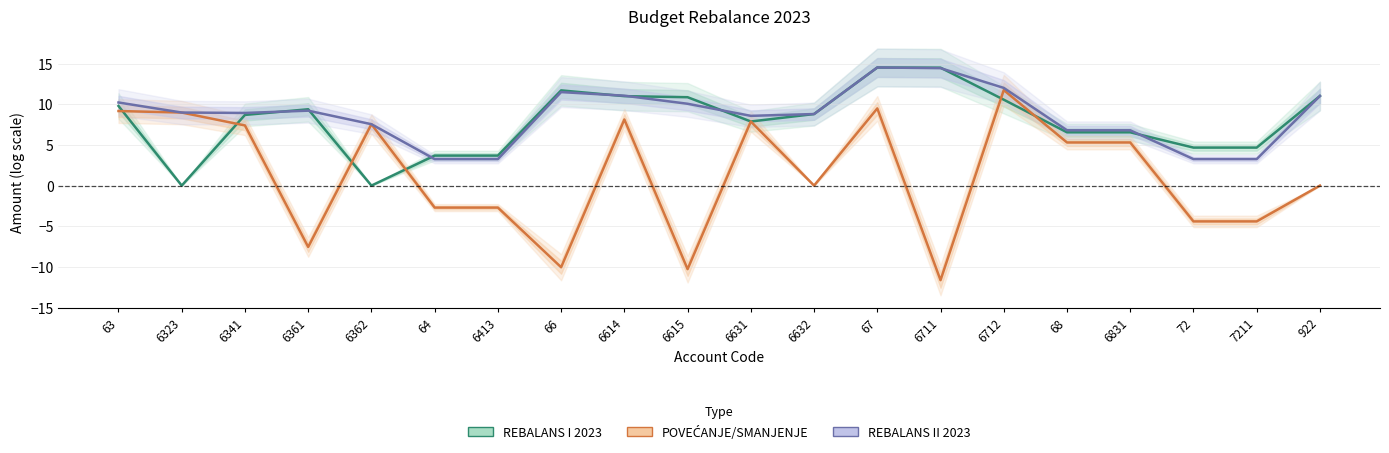

How many values in the REBALANS II 2023 series exceed 8?

13